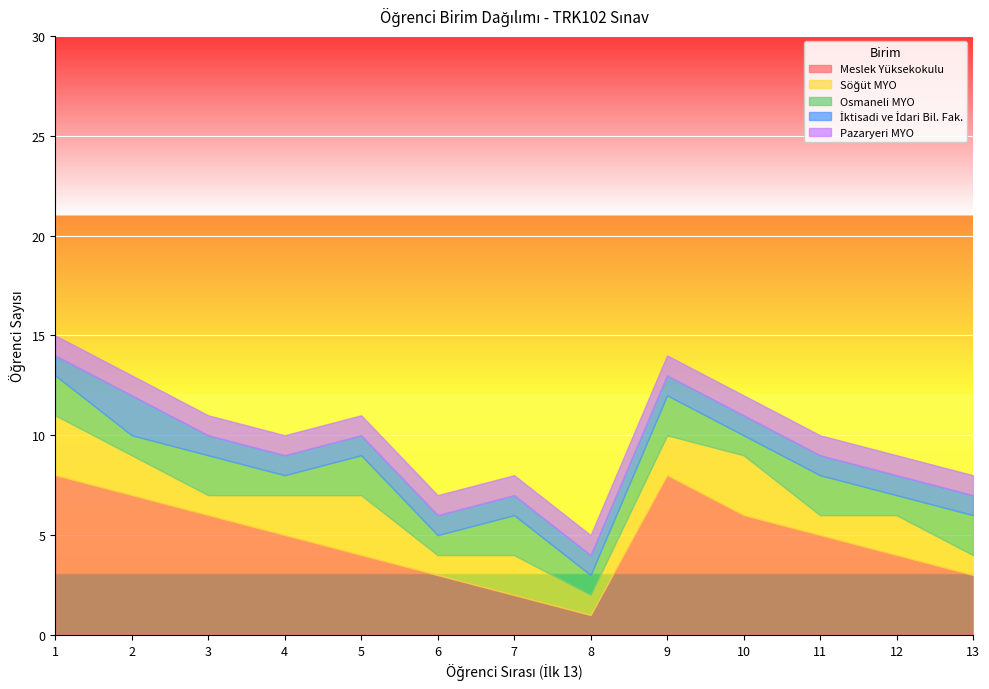

List the labels in order of Osmaneli MYO value, smallest first.

2, 4, 6, 8, 10, 12, 1, 3, 5, 7, 9, 11, 13